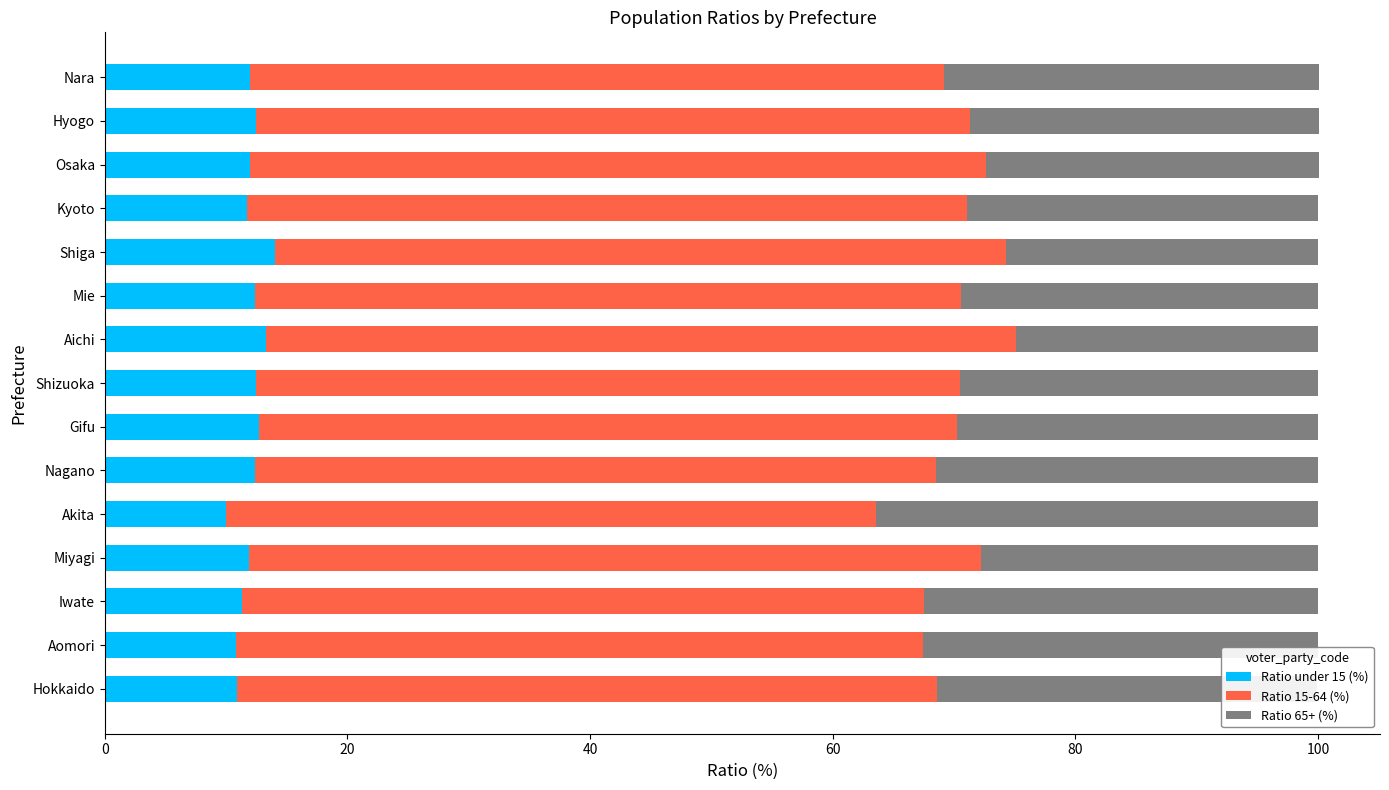

True or false: Ratio under 15 (%) has a value of 16.6 at Osaka.

False